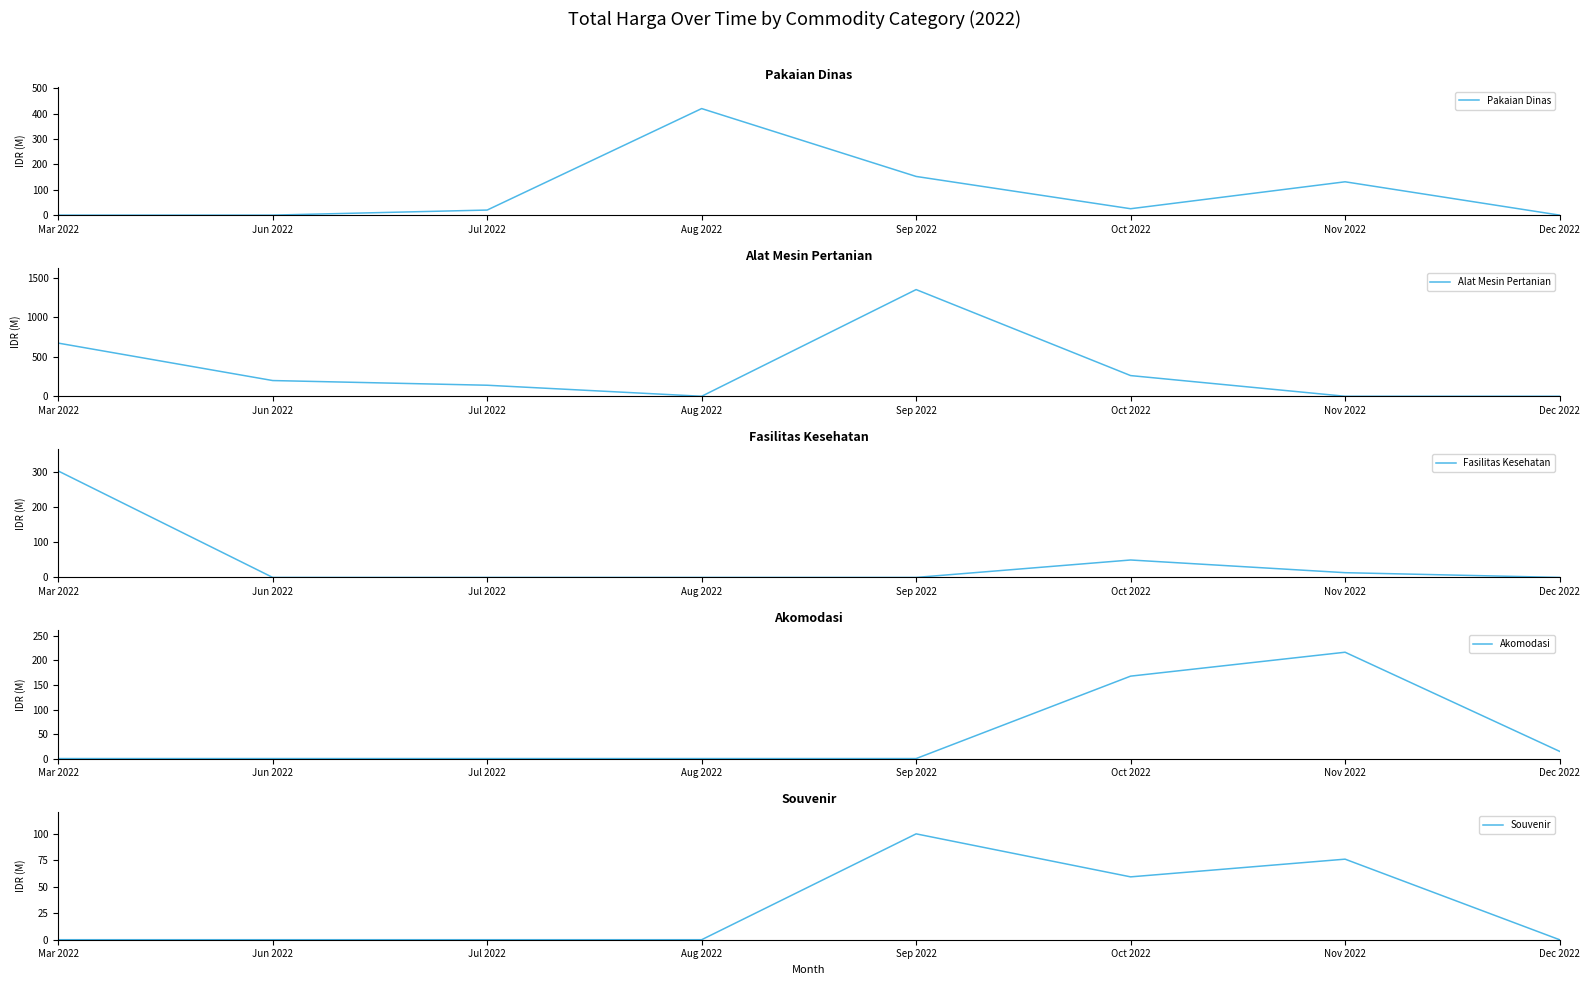

How many interior local valleys does the Alat Mesin Pertanian series have?

1